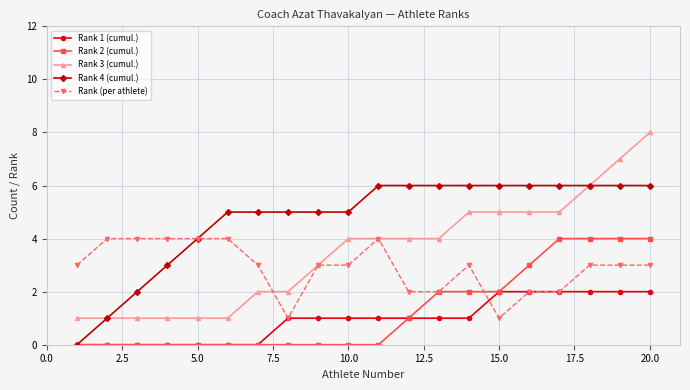

Which series has the largest total across all categories?

Rank 4 (cumul.)